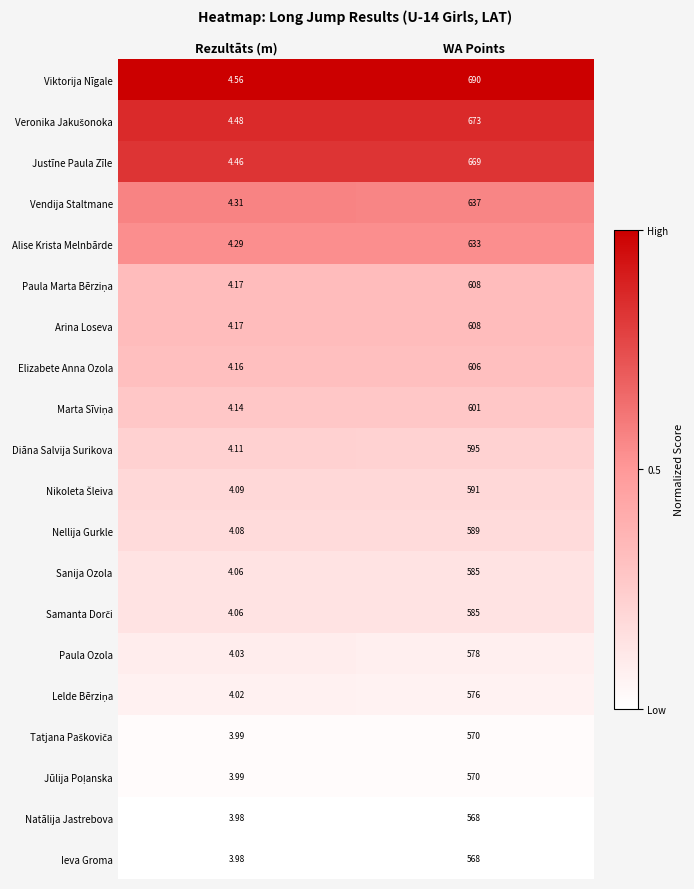

Which category has the lowest value across all series?

Rezultāts (m)